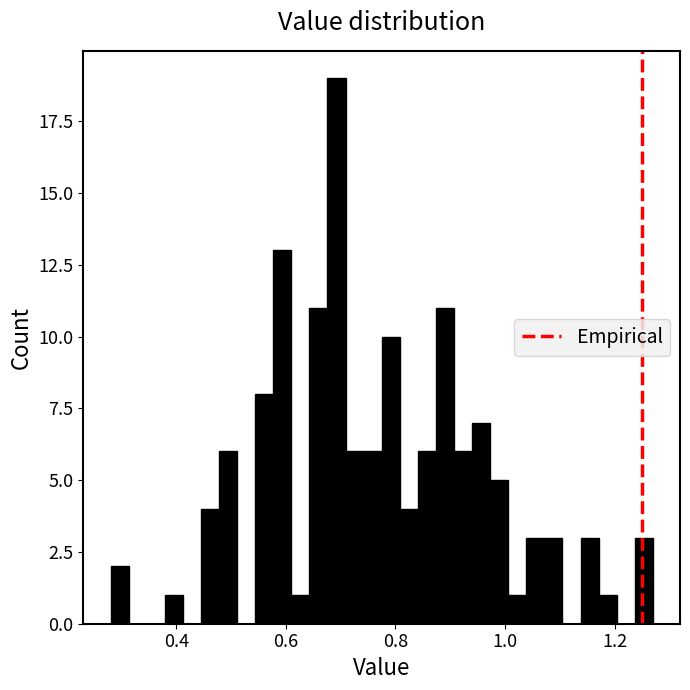

Around what value on the x-axis is the tallest bar? Give the approximate position of its centre, as read against the axis.

0.70